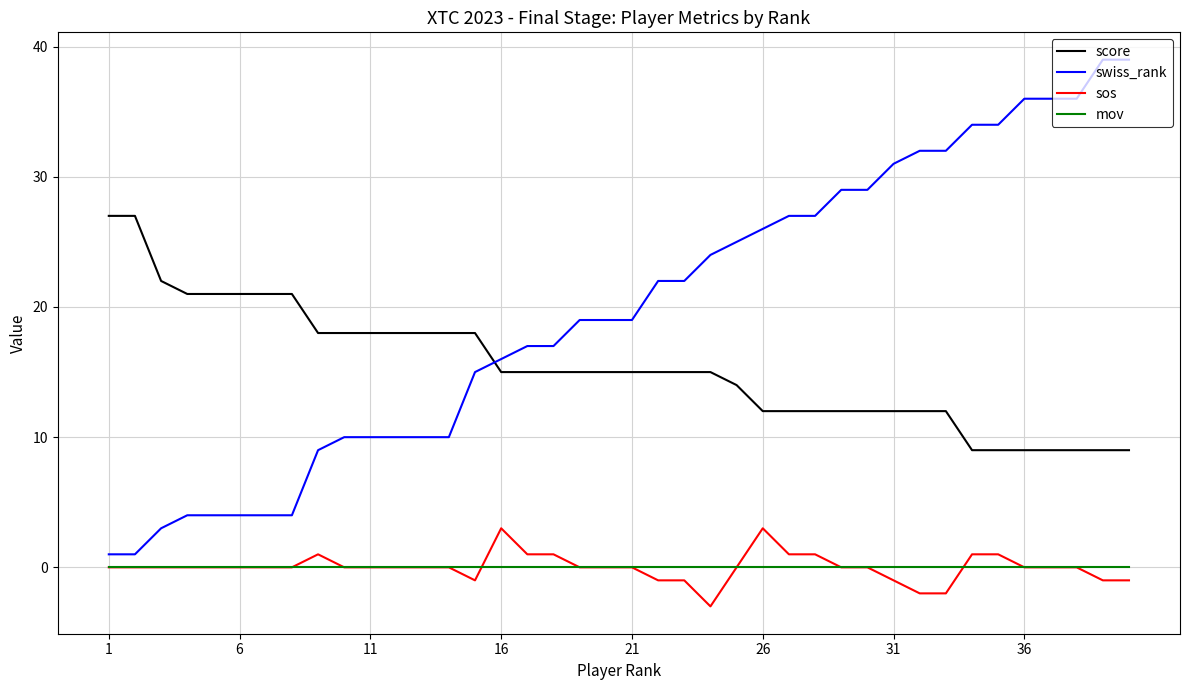

True or false: mov and score intersect in this chart.

False